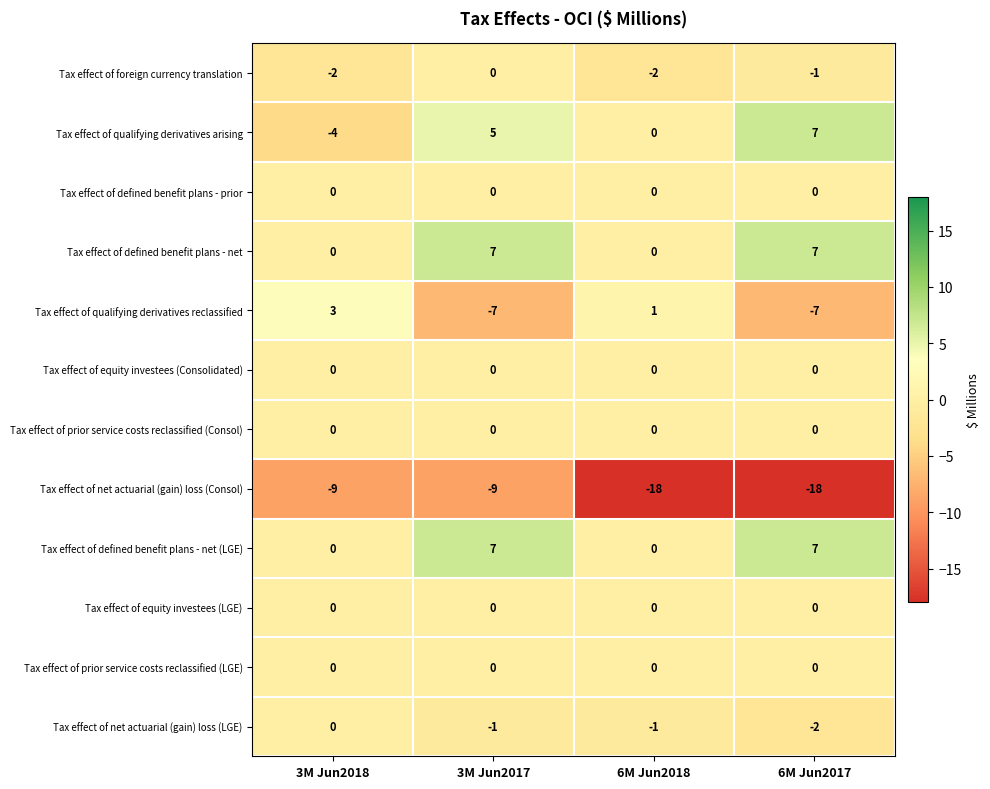

The Tax effect of net actuarial (gain) loss (LGE) series shows -1 at 6M Jun2018. True or false?

True